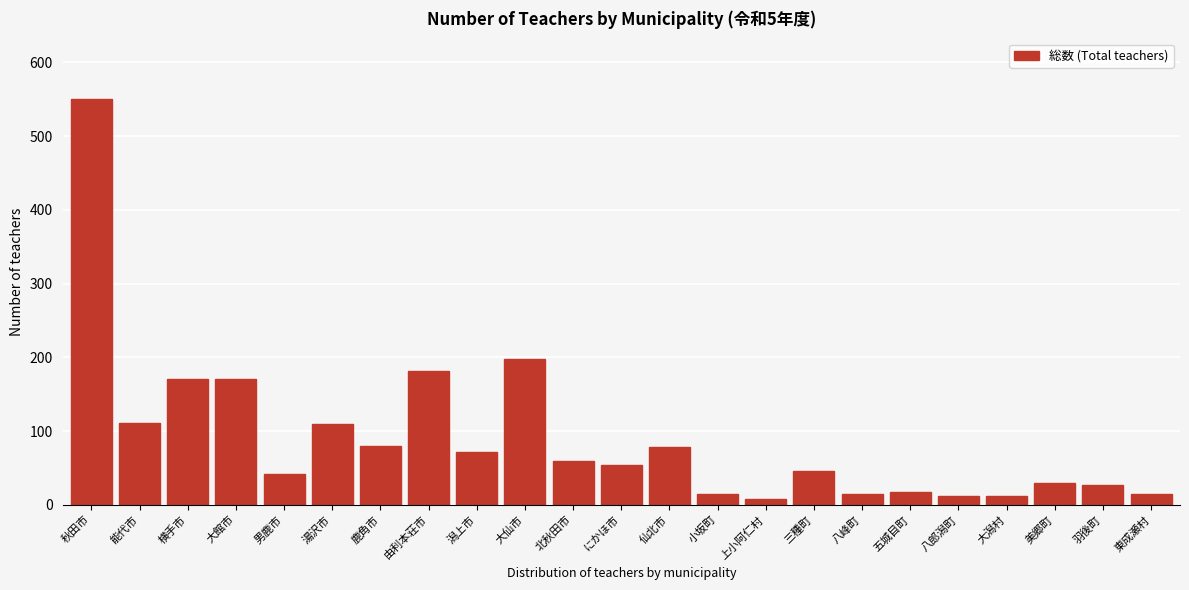

At which category does the chart reach its peak across all series?

秋田市